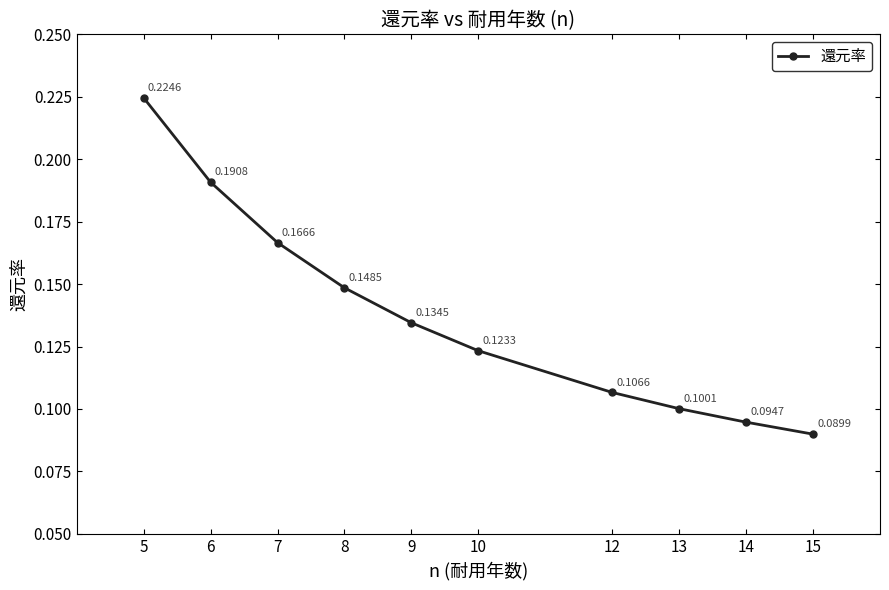

What is the sum of all values?

1.4